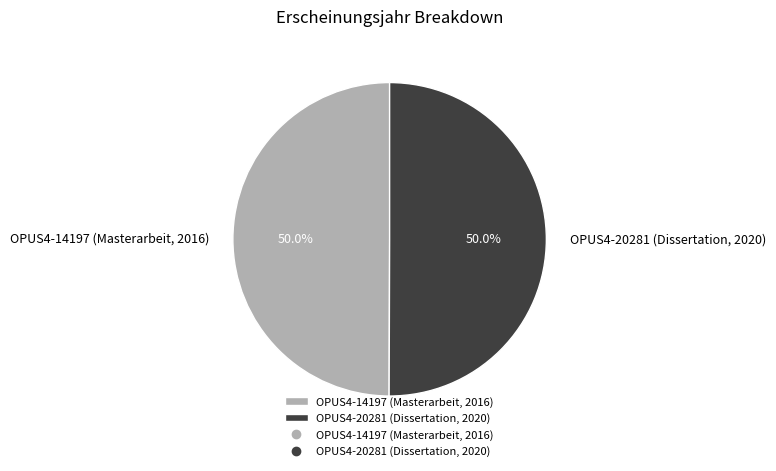

Approximately how many times larger is the value at OPUS4-14197 (Masterarbeit, 2016) compared to OPUS4-20281 (Dissertation, 2020)?

1.0